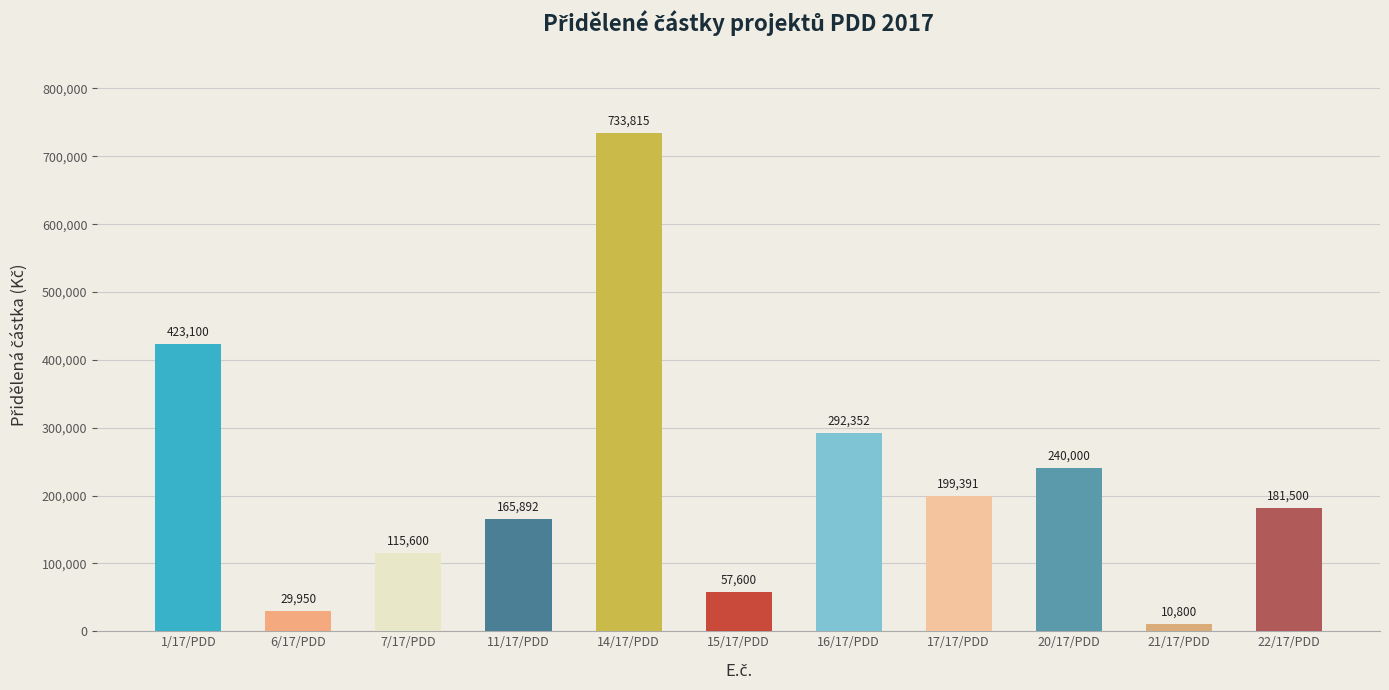

List the labels in order of value, largest first.

14/17/PDD, 1/17/PDD, 16/17/PDD, 20/17/PDD, 17/17/PDD, 22/17/PDD, 11/17/PDD, 7/17/PDD, 15/17/PDD, 6/17/PDD, 21/17/PDD